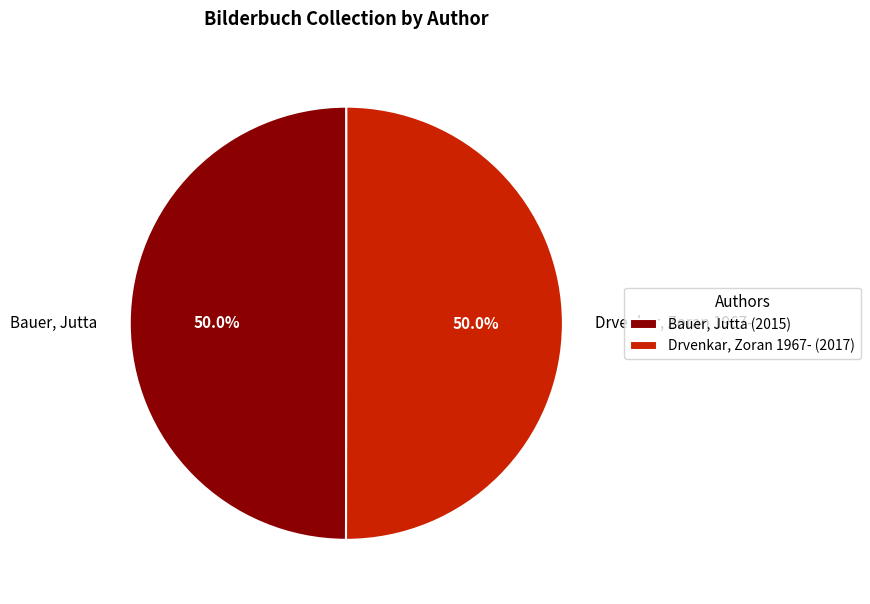

Count the number of slices in the pie.

2